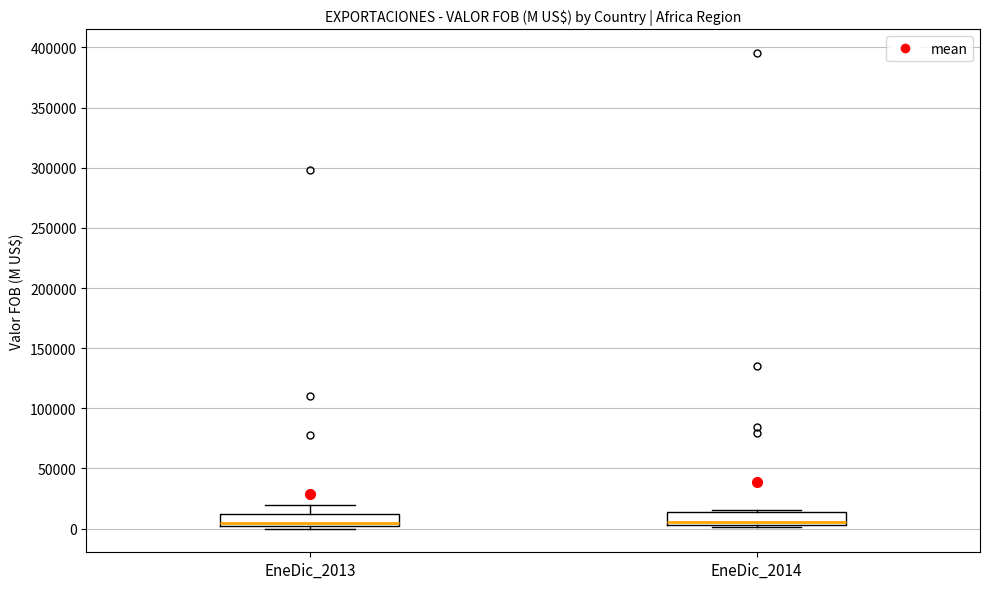

Reading left to right, read every box against the y-axis: the position of its median line, the range the box covers, and the ends of its whiskers. The values are not printed on the chart, so give them approximately, as read against the axis.

EneDic_2013: median 5000, box 0 to 10000, whiskers 0 (just below the box's lower edge) to 20000
EneDic_2014: median 5000 (just above the box's lower edge), box 5000 to 15000, whiskers 0 to 15000 (just above the box's upper edge)